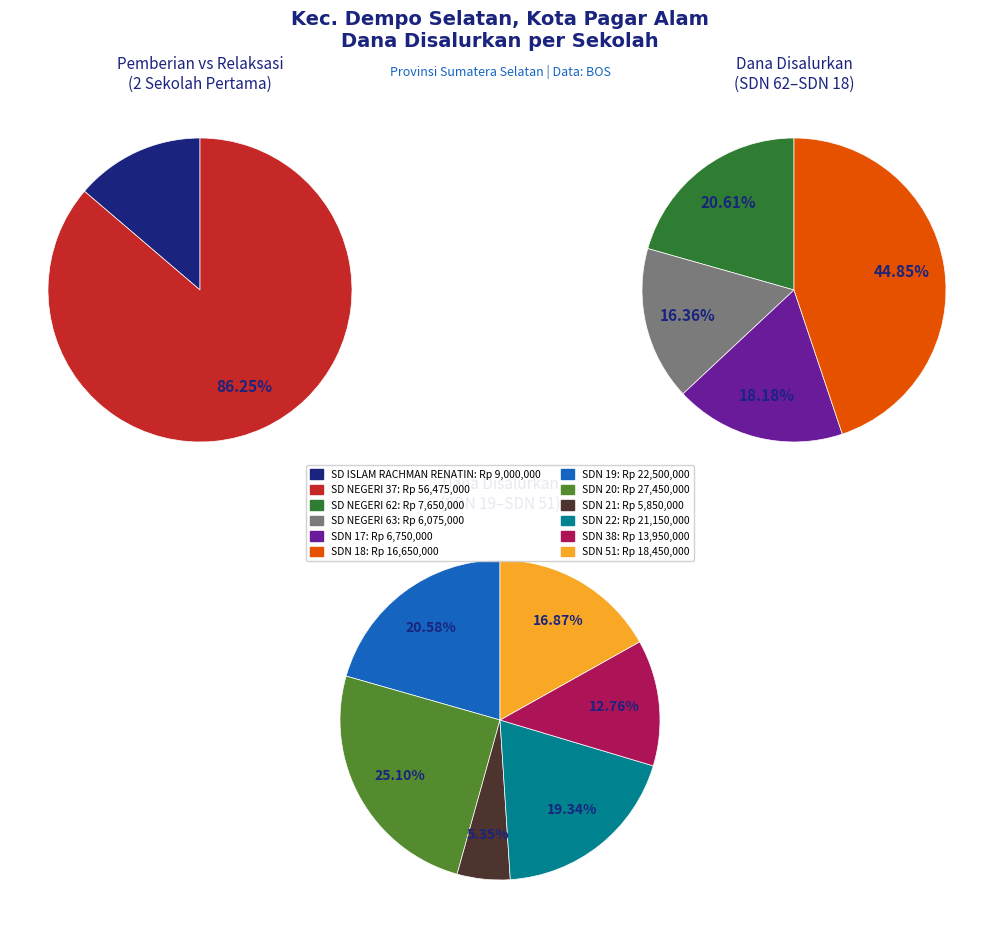

The SDN 18 slice represents 21% of the pie. True or false?

False